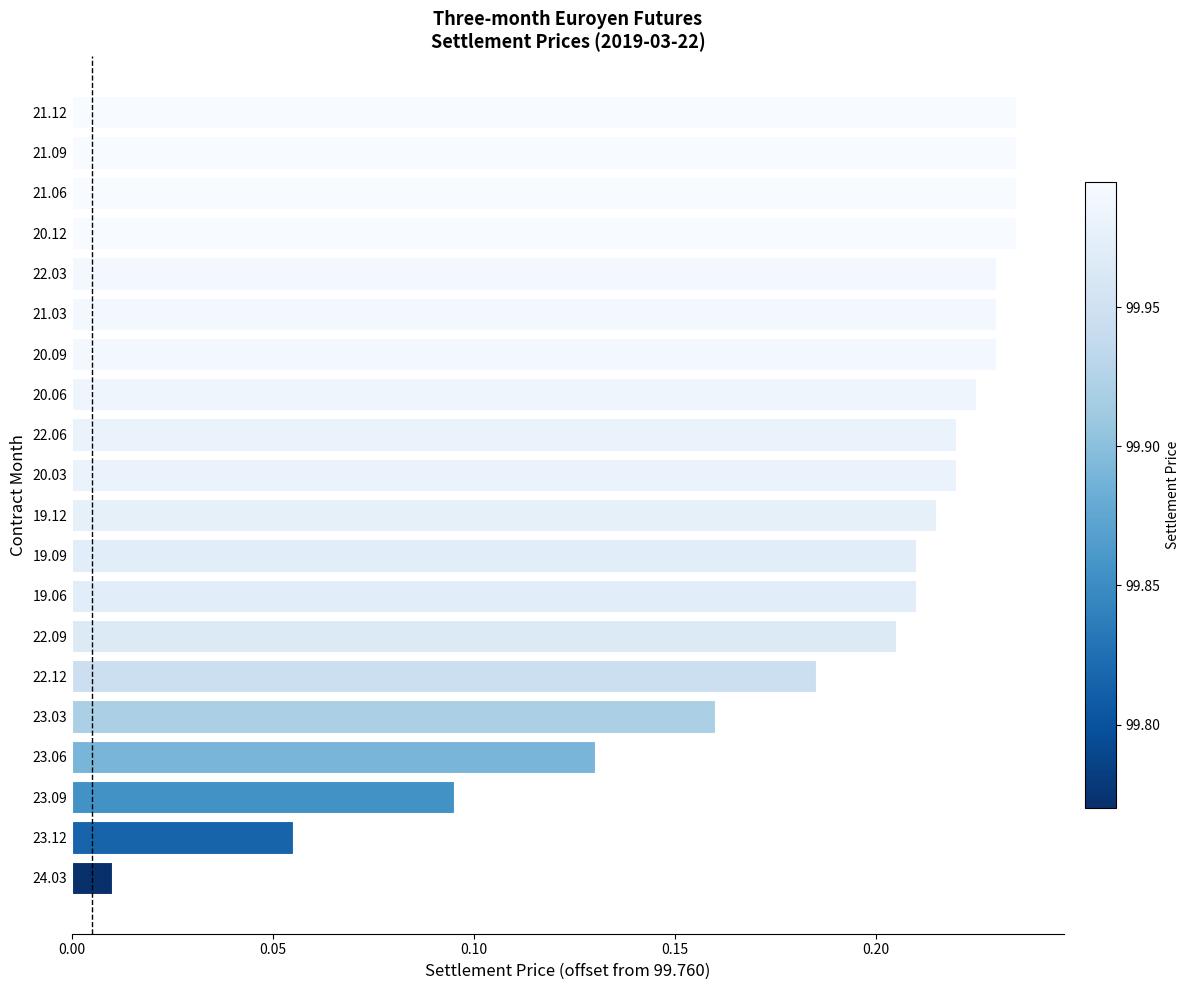

Where is the data nearest to the value 0?

24.03